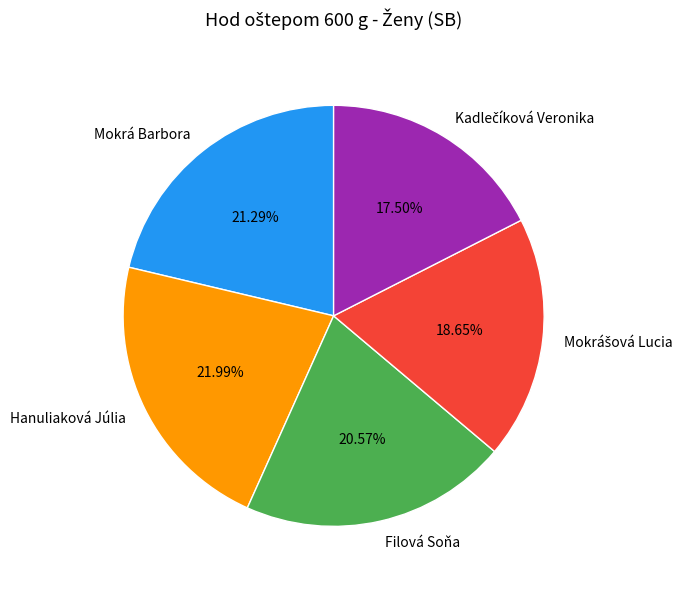

To the nearest percent, what portion does Hanuliaková Júlia represent?

22%